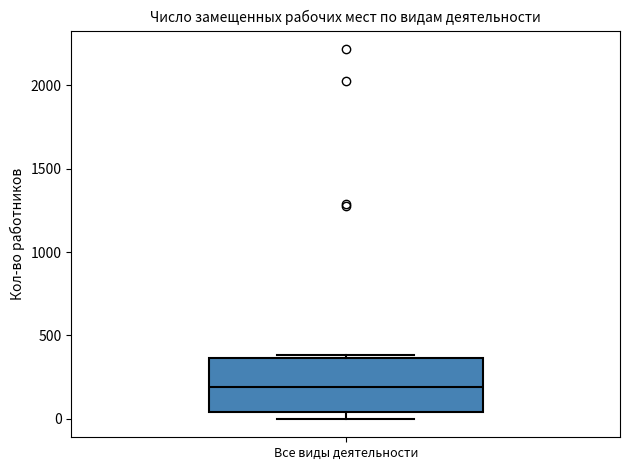

Transcribe this box plot: give where the median line is, the range the box spans, and where the two whiskers end, as read against the y-axis. The values are not printed on the chart, so give them approximately, as read against the axis.

median 200, box 50 to 350, whiskers 0 to 400